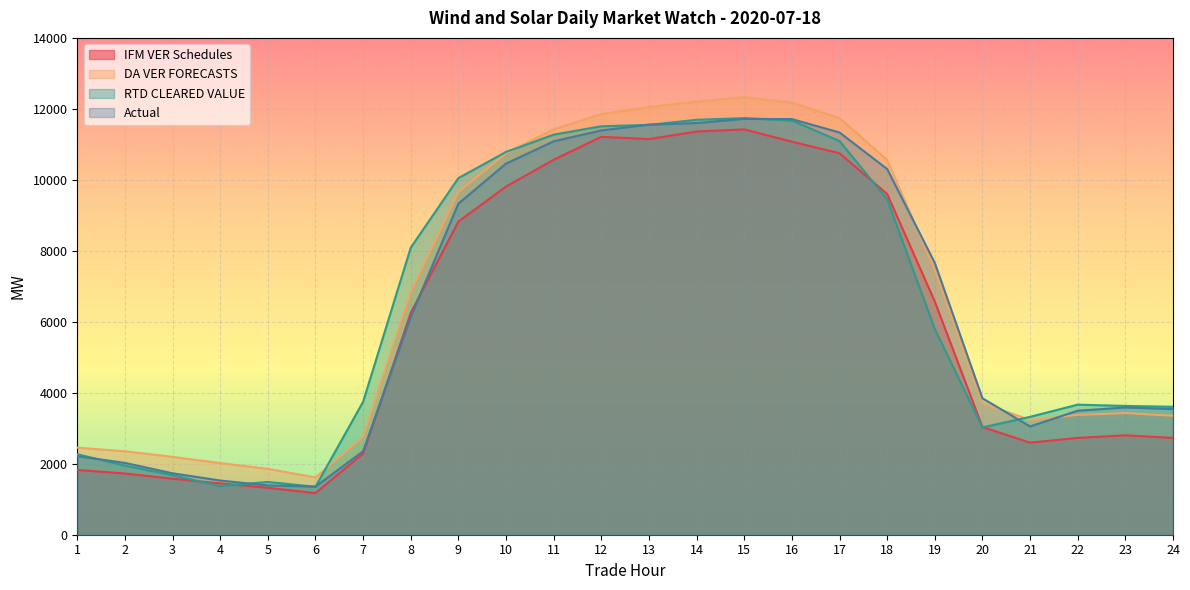

At which category is the sum across all series the highest?

15